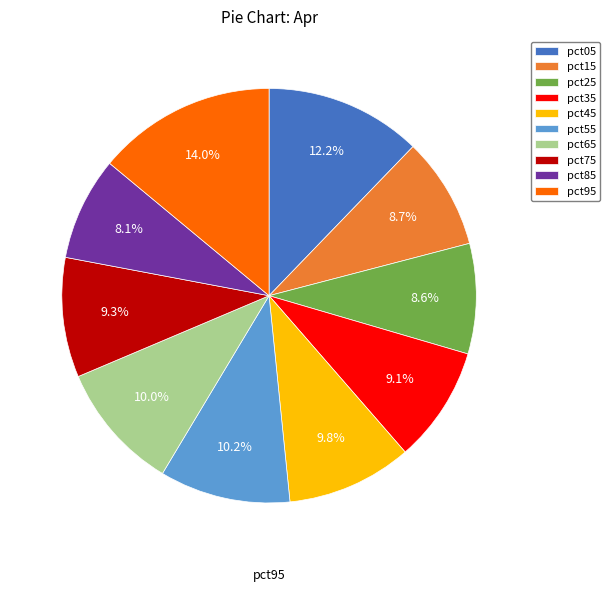

Combined, what portion of the pie is pct25 and pct05?

20.8%